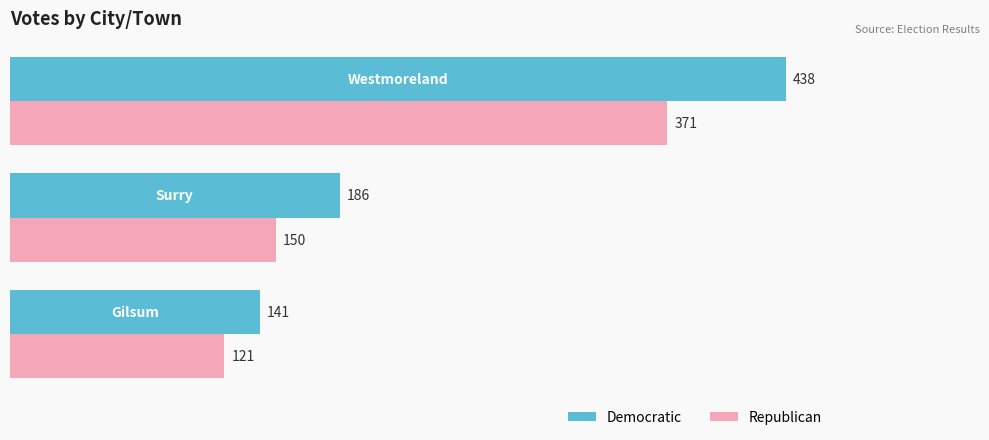

What is the difference between the maximum and minimum values in the Democratic series?

297